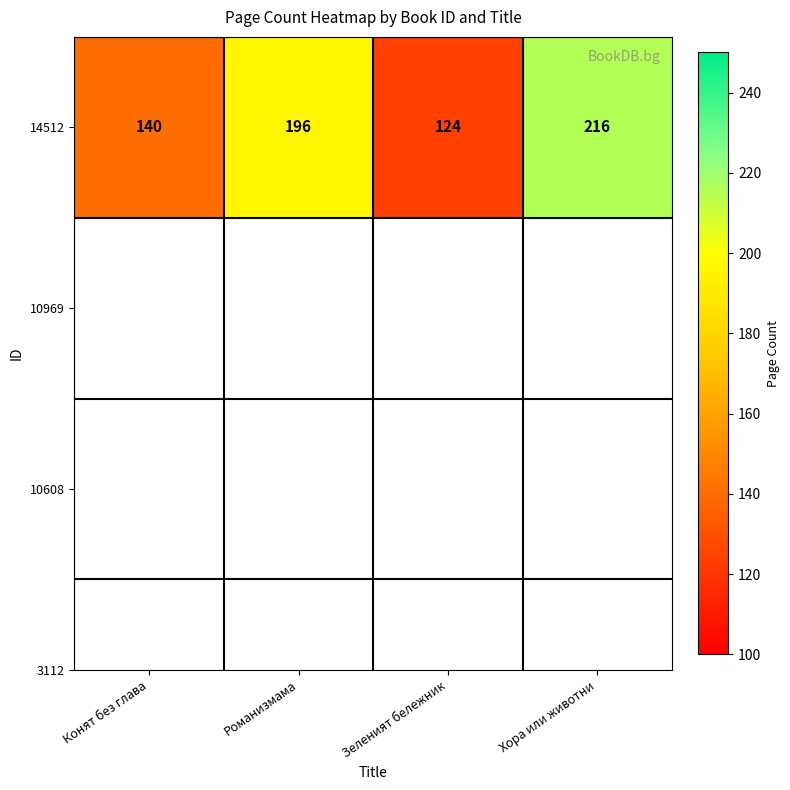

Count the number of values greater than 196.

1